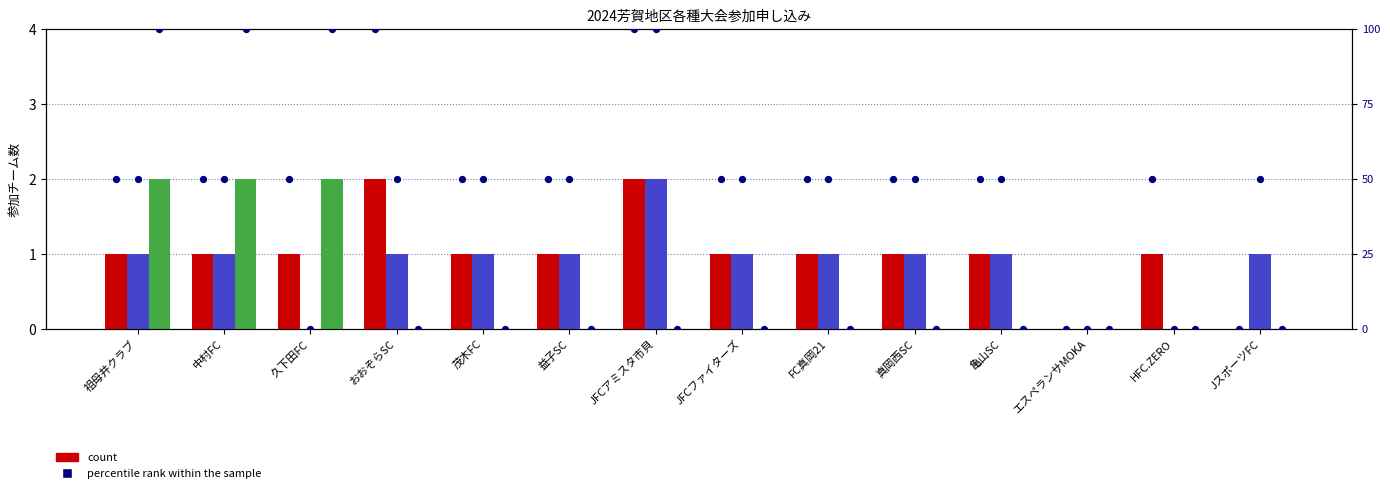

At which category is the sum across all series the highest?

祖母井クラブ